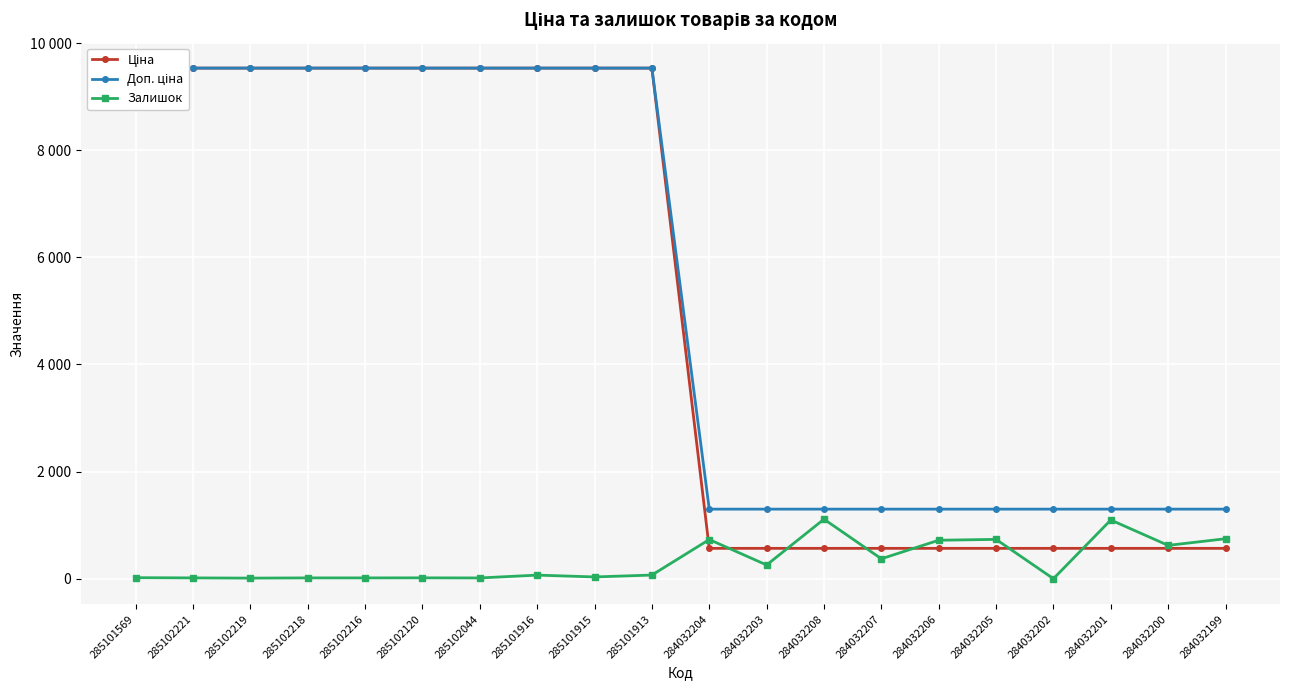

At which label does Залишок first exceed 68?

284032204